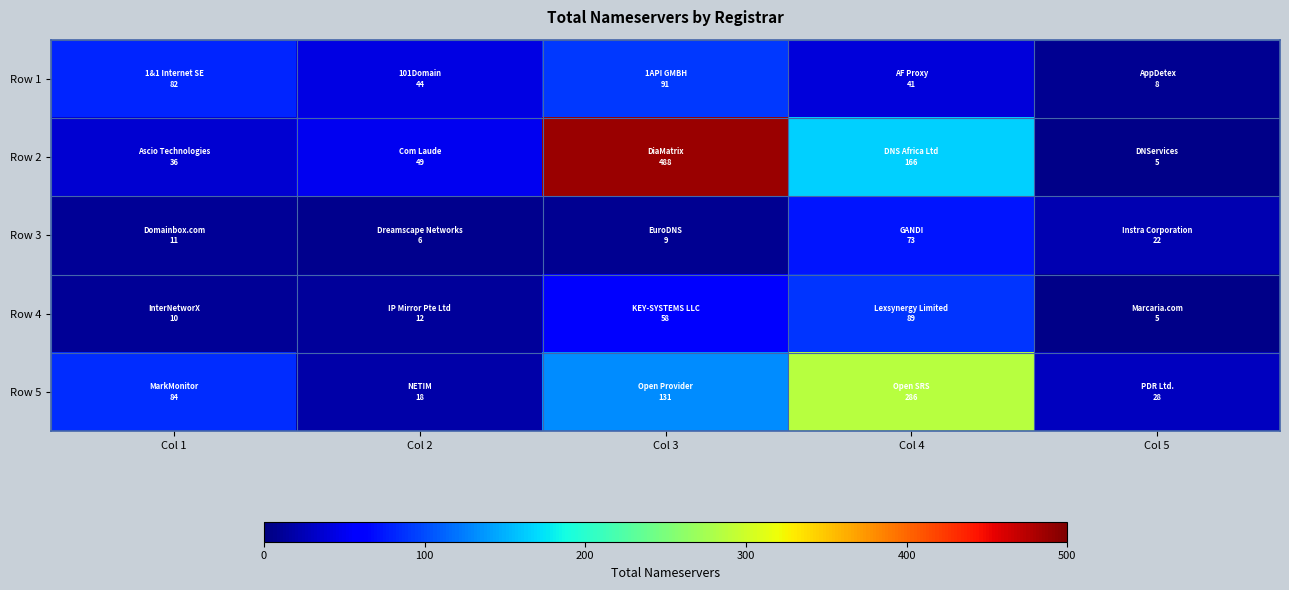

Between Col 4 and Col 3, which is larger?

Col 3